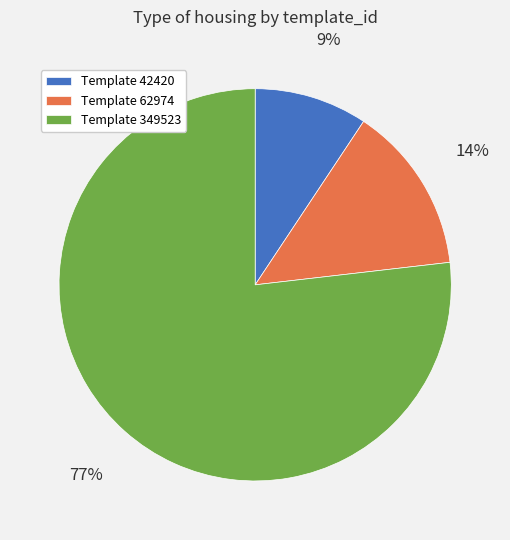

Count the number of slices in the pie.

3